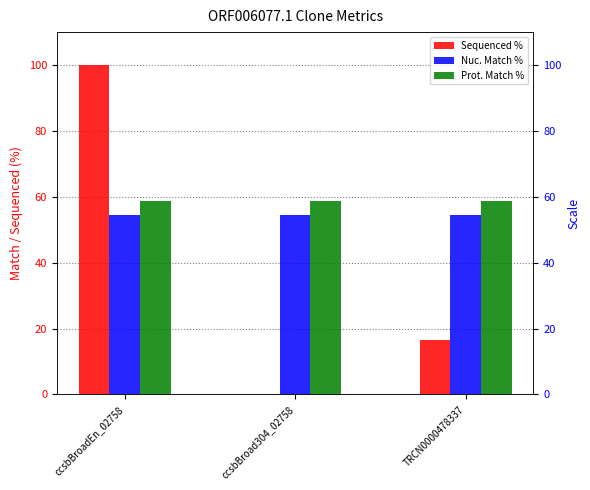

Reading left to right, what are all the values shown in this chart?

Sequenced %: ccsbBroadEn_02758=100.0	ccsbBroad304_02758=0.0	TRCN0000478337=16.6
Nuc. Match %: ccsbBroadEn_02758=54.5	ccsbBroad304_02758=54.5	TRCN0000478337=54.5
Prot. Match %: ccsbBroadEn_02758=58.7	ccsbBroad304_02758=58.7	TRCN0000478337=58.7